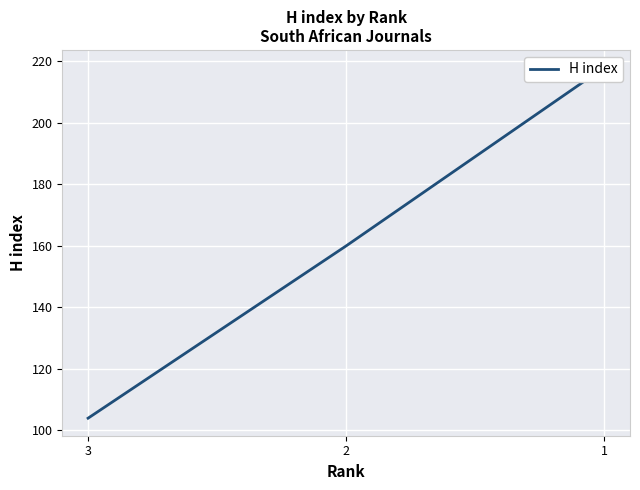

What is the minimum value shown in the chart?

104